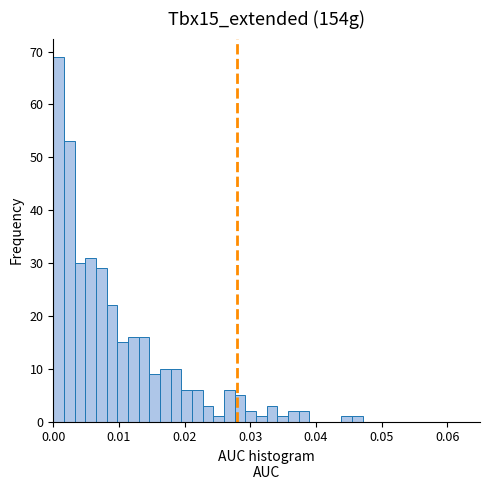

Around what value on the x-axis is the tallest bar? Give the approximate position of its centre, as read against the axis.

0.001